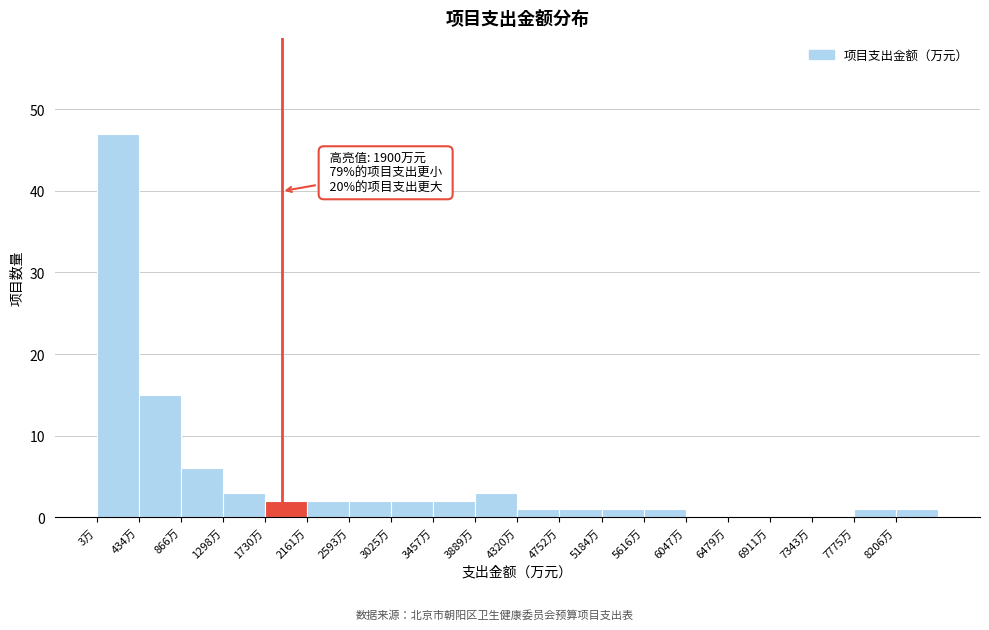

Over which range of the x-axis is the bar tallest?

0 to 450